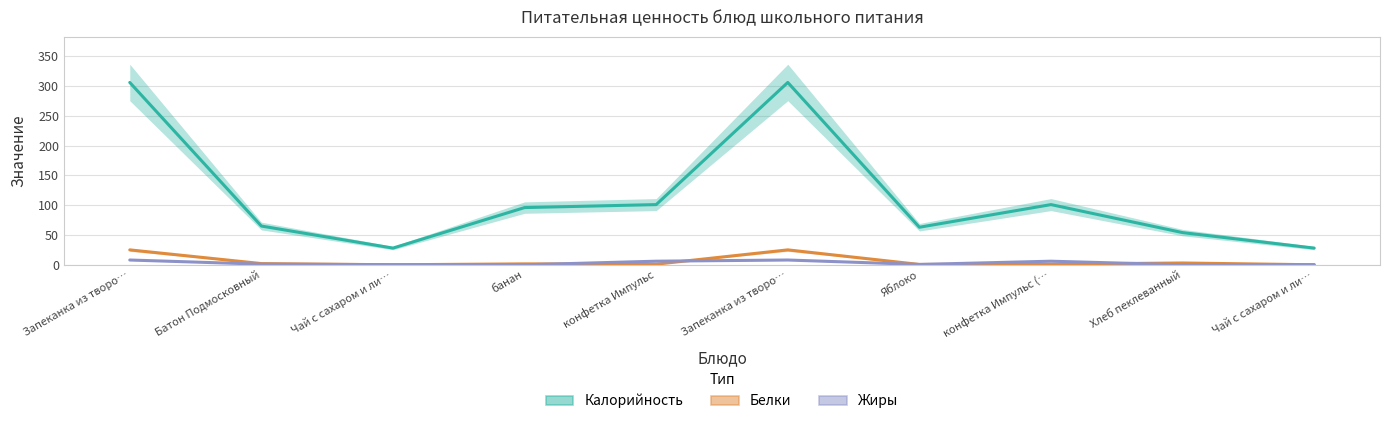

What is the label of the 4th point from the left?

банан